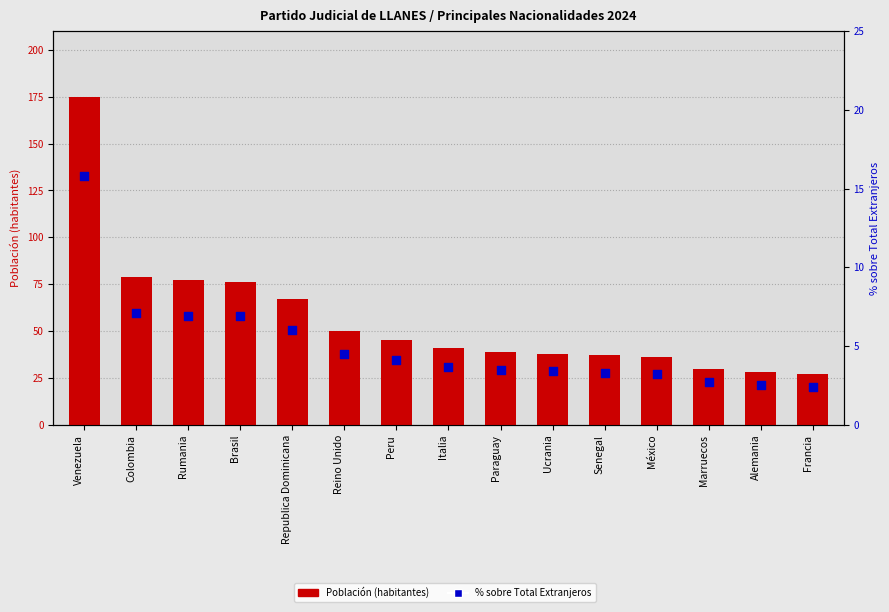

Which series has the largest total across all categories?

Población (habitantes)